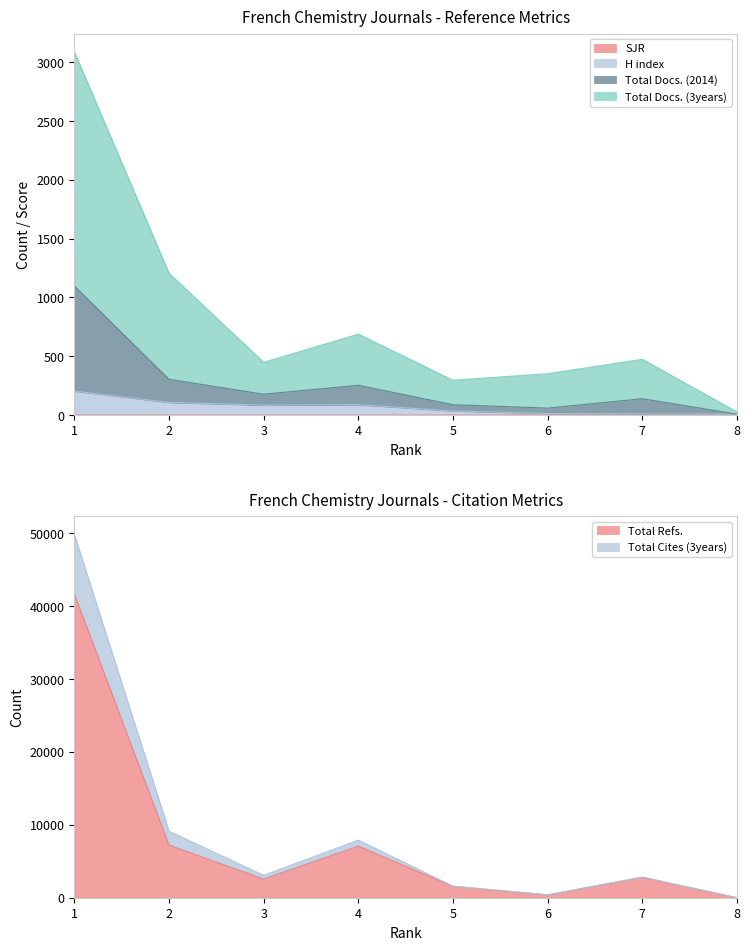

Which has a higher value, 7 or 1?

1